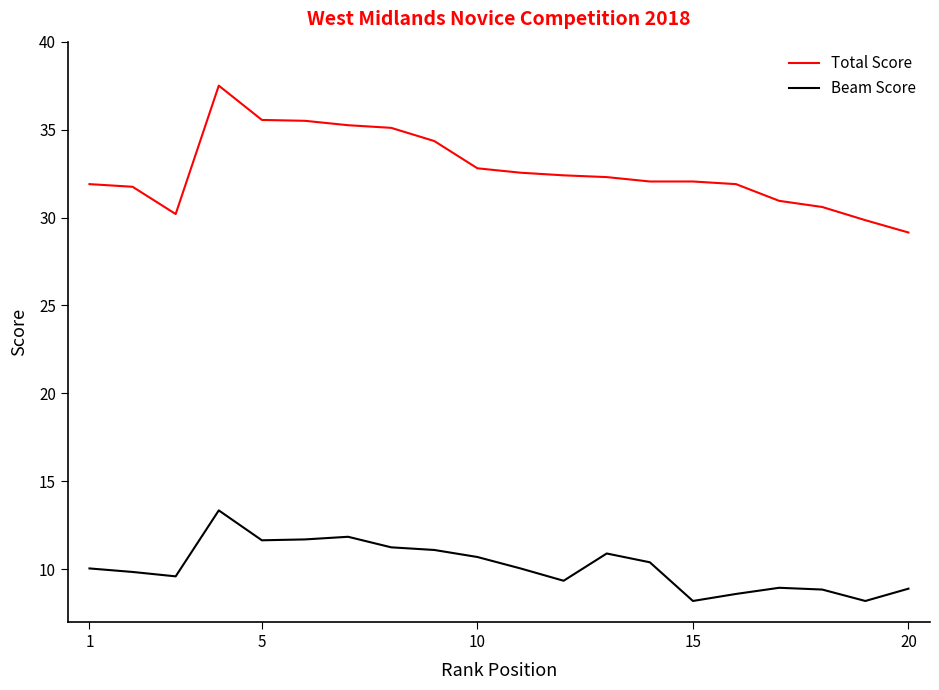

Does the chart have visible grid lines?

No